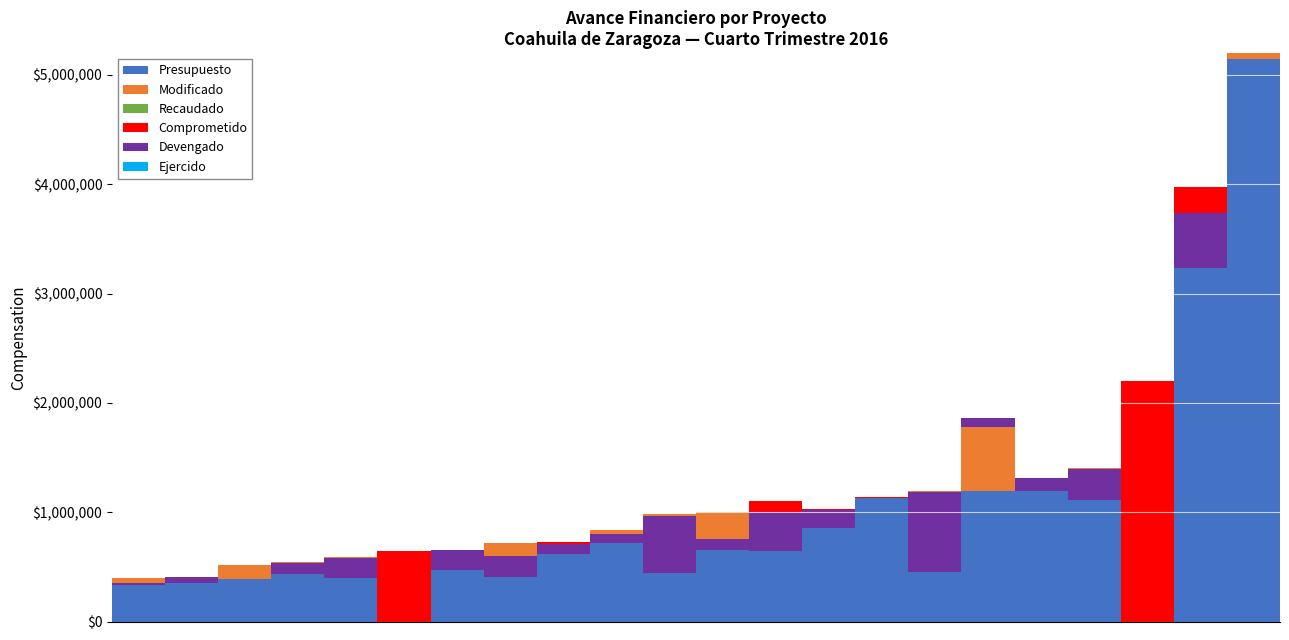

Between 6 and 16, which is larger?

16